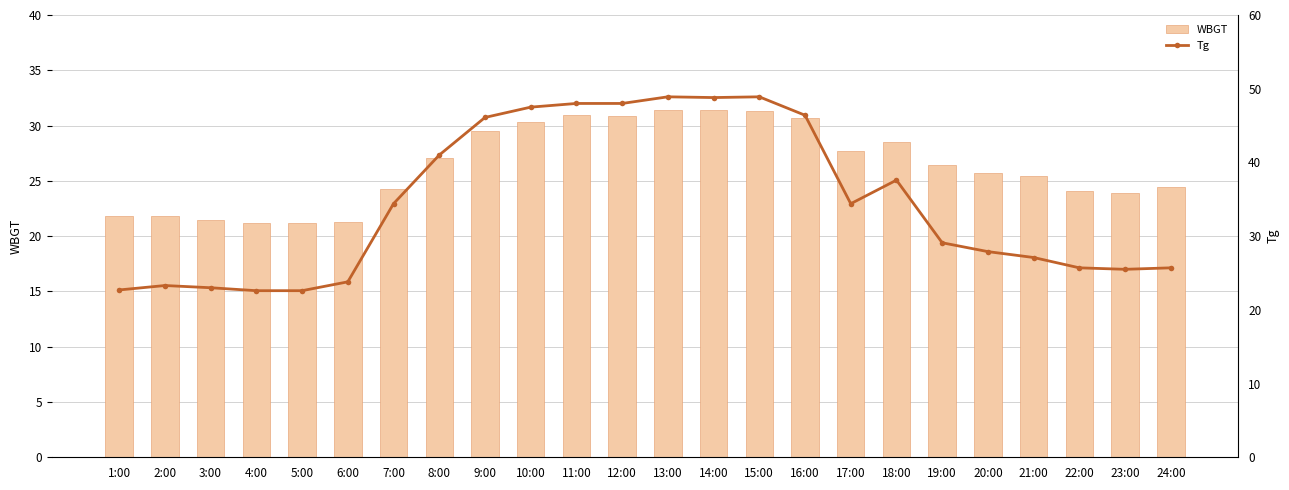

What is the average value of the Tg series?

34.5